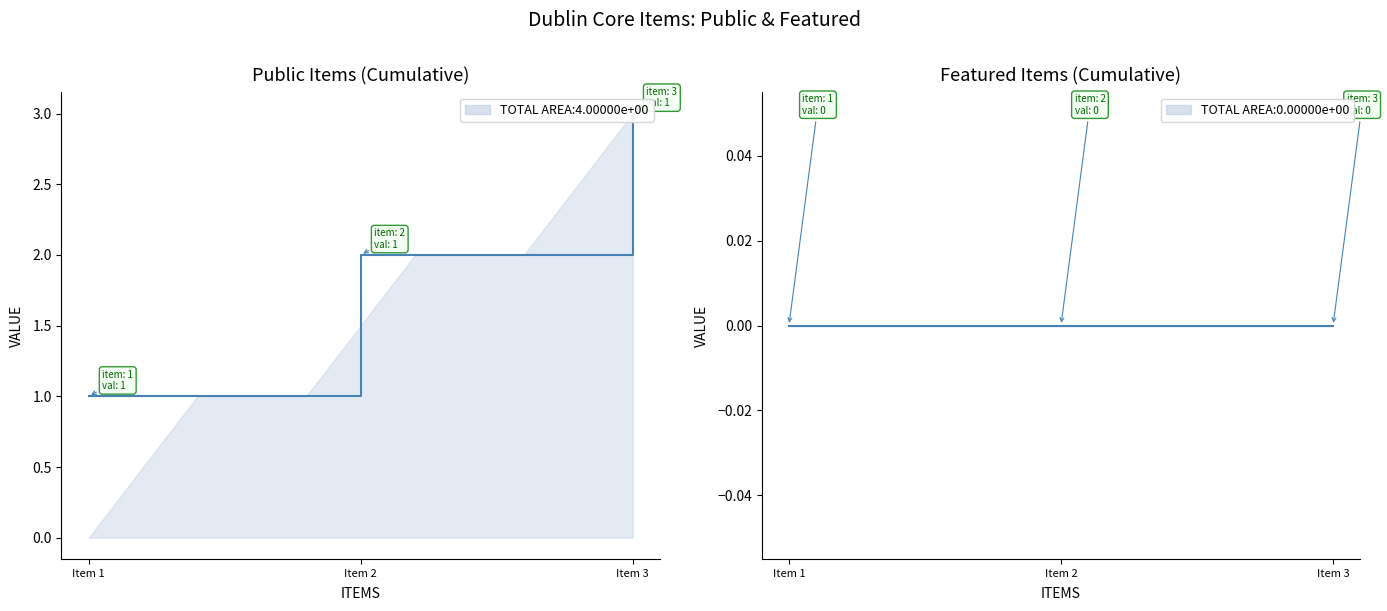

How many public cumulative values are between 1 and 3?

3